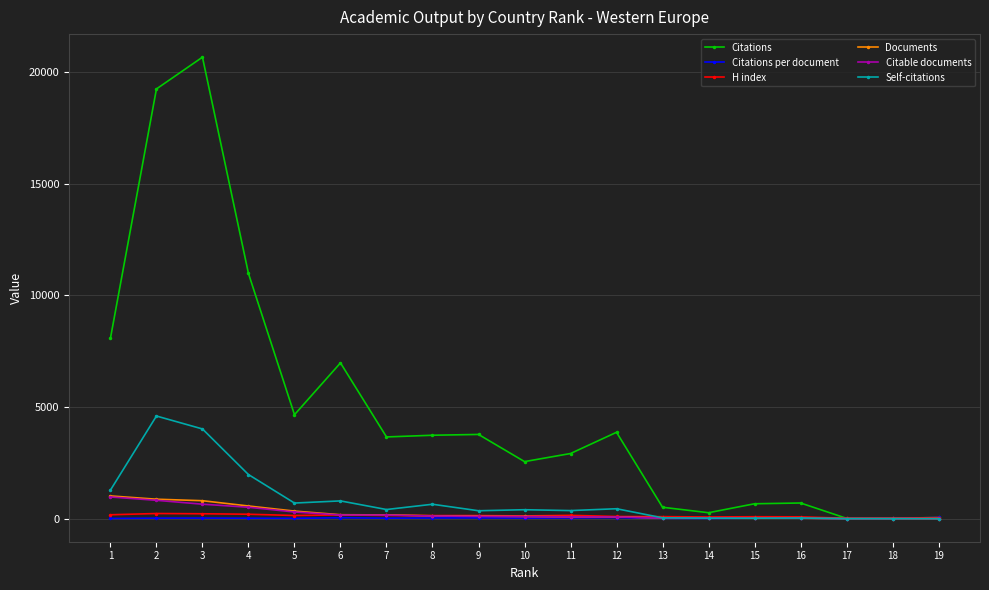

What is the total value across all series at 9?

4512.0